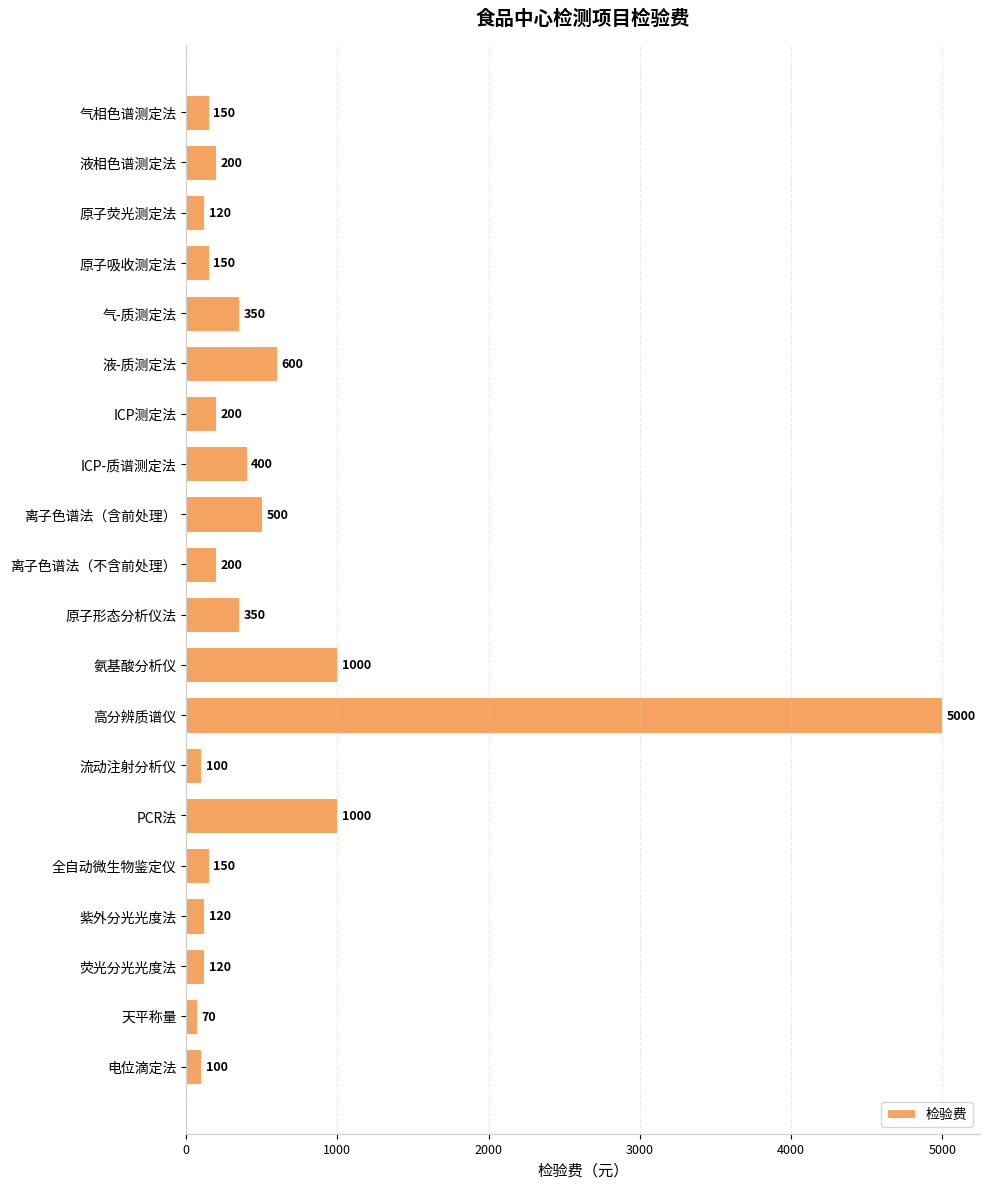

Reading bottom to top, list all the values displayed in this chart.

100	70	120	120	150	1000	100	5000	1000	350	200	500	400	200	600	350	150	120	200	150